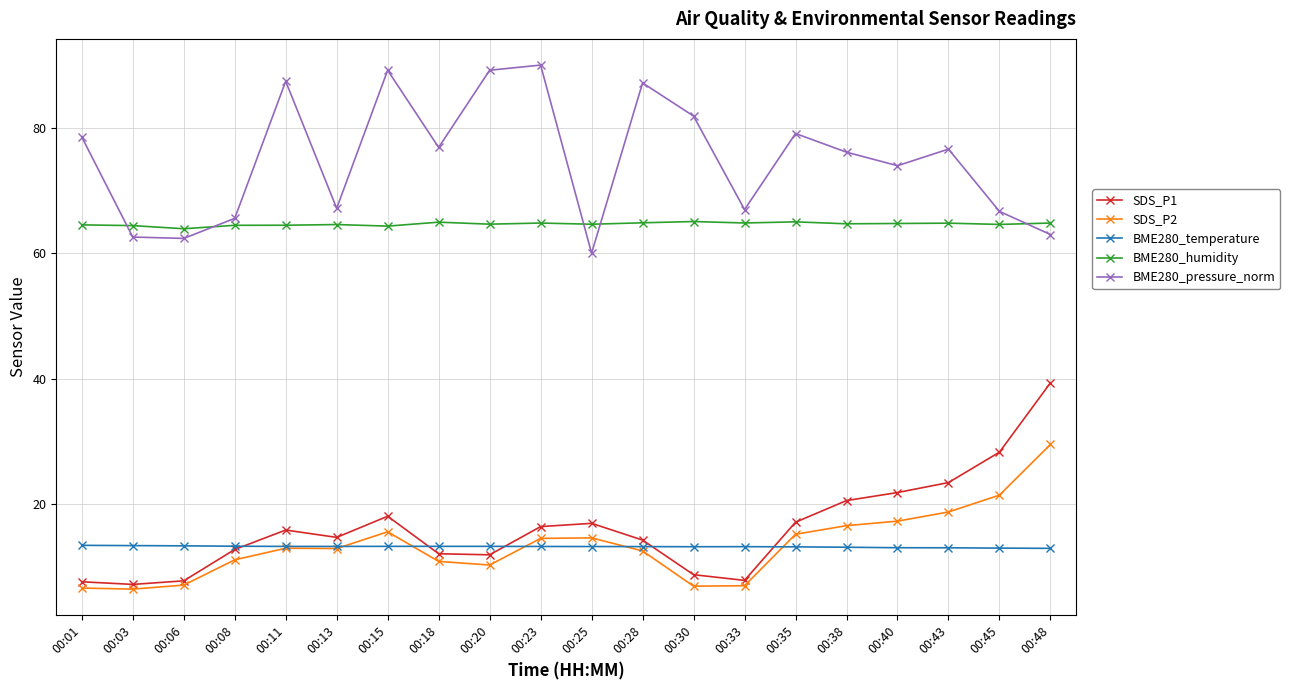

What is the difference between the highest and lowest values at 00:11?

74.5